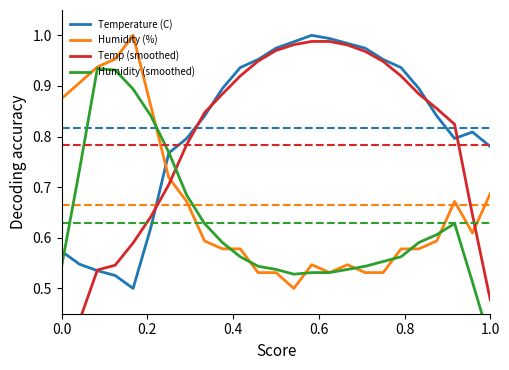

Where is the first local minimum for Humidity (%)?

13